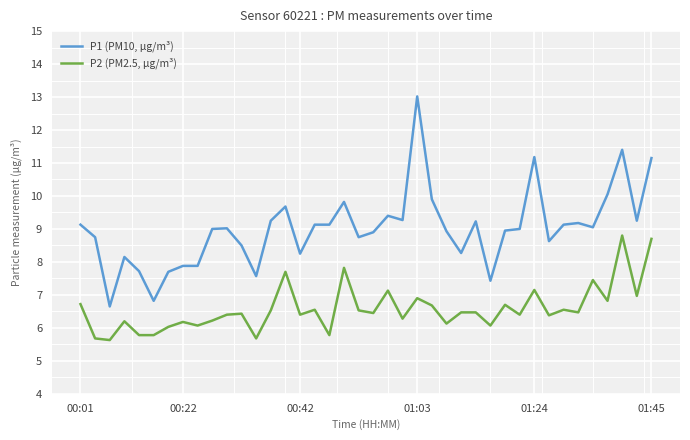

List the series in order of their peak value, highest first.

P1 (PM10, µg/m³), P2 (PM2.5, µg/m³)